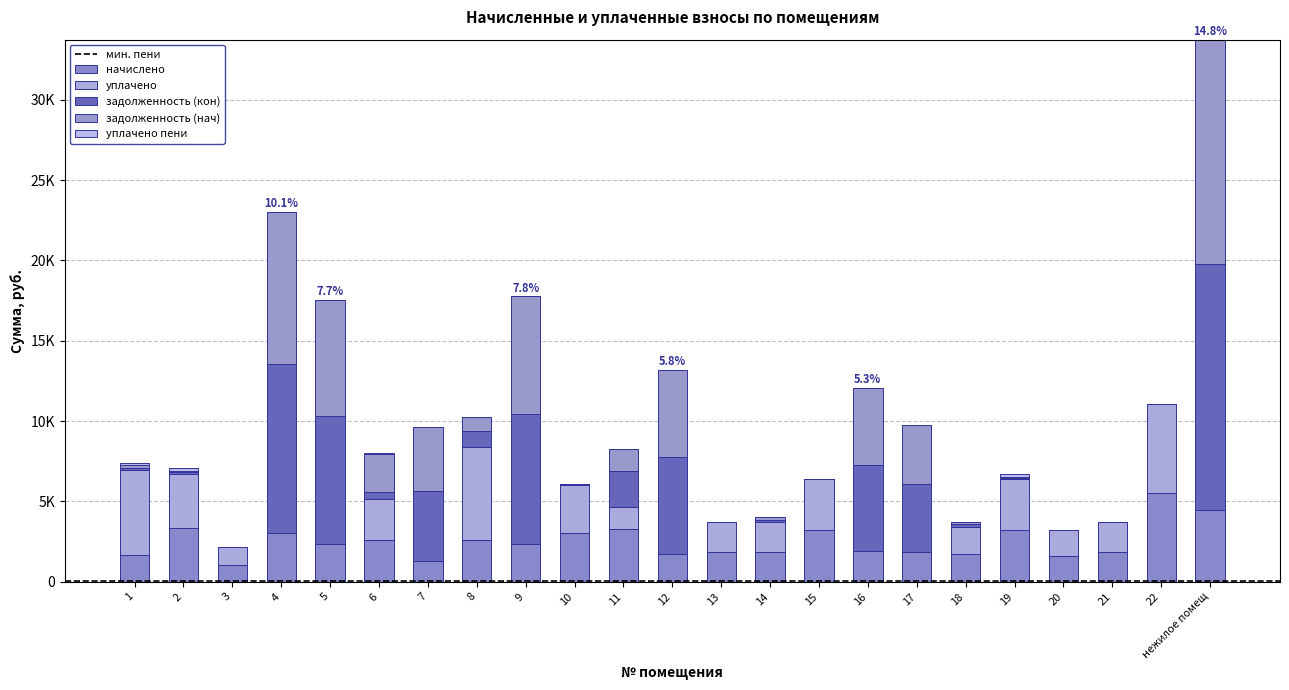

What is the difference between the maximum and minimum values in the начислено series?

4464.7